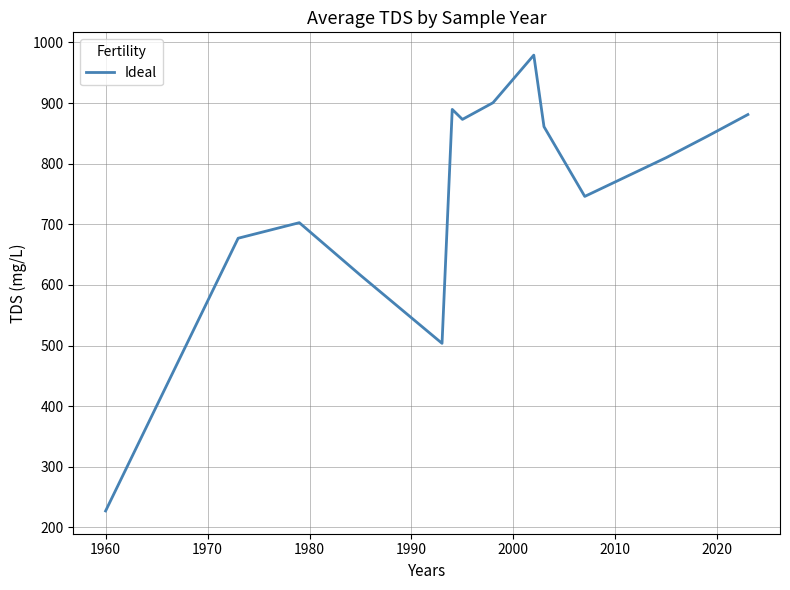

What is the difference between the maximum and minimum values?

751.7